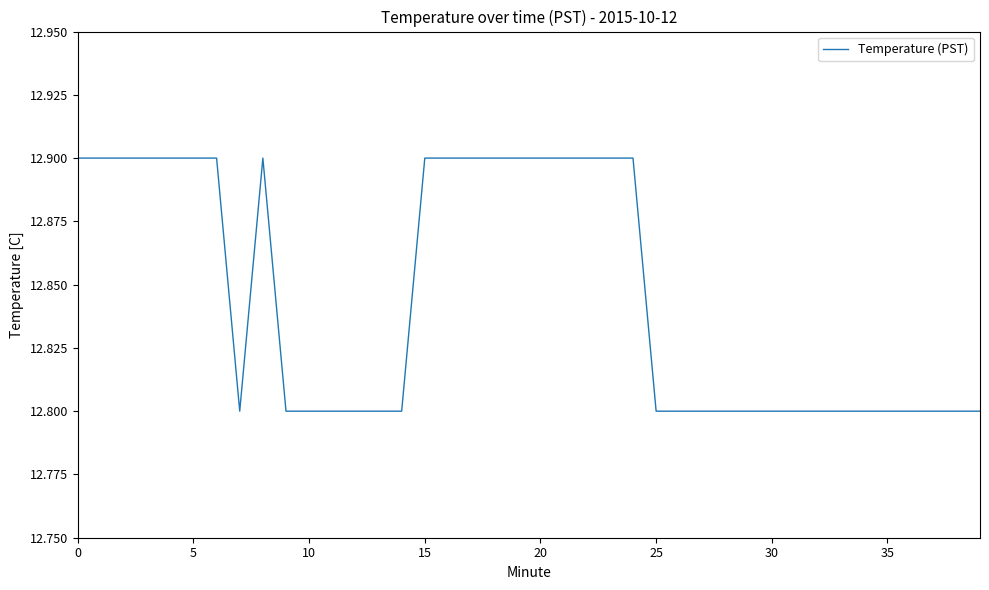

What is the minimum value shown in the chart?

12.8